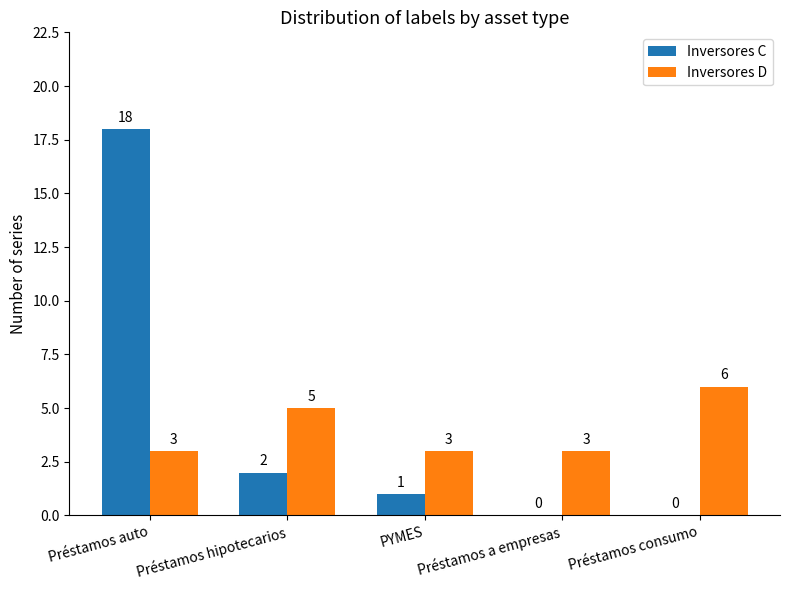

Count the number of data series in this chart.

2